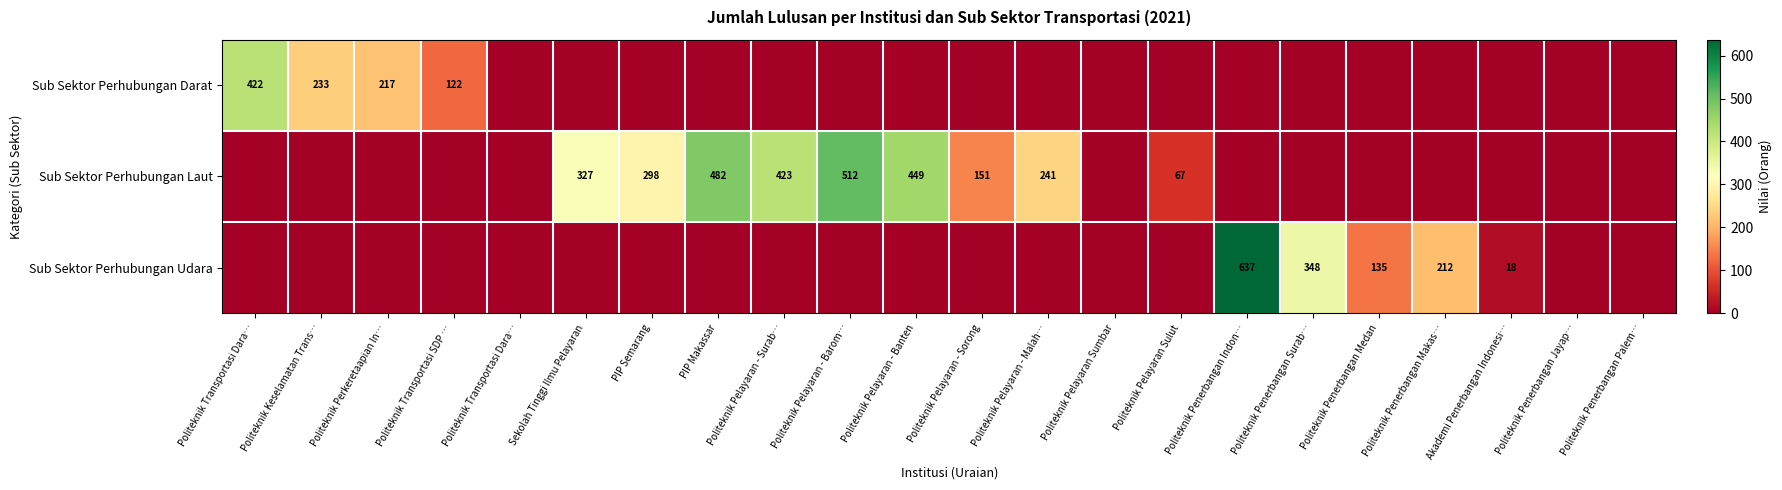

Which series has the widest spread of values?

Sub Sektor Perhubungan Udara